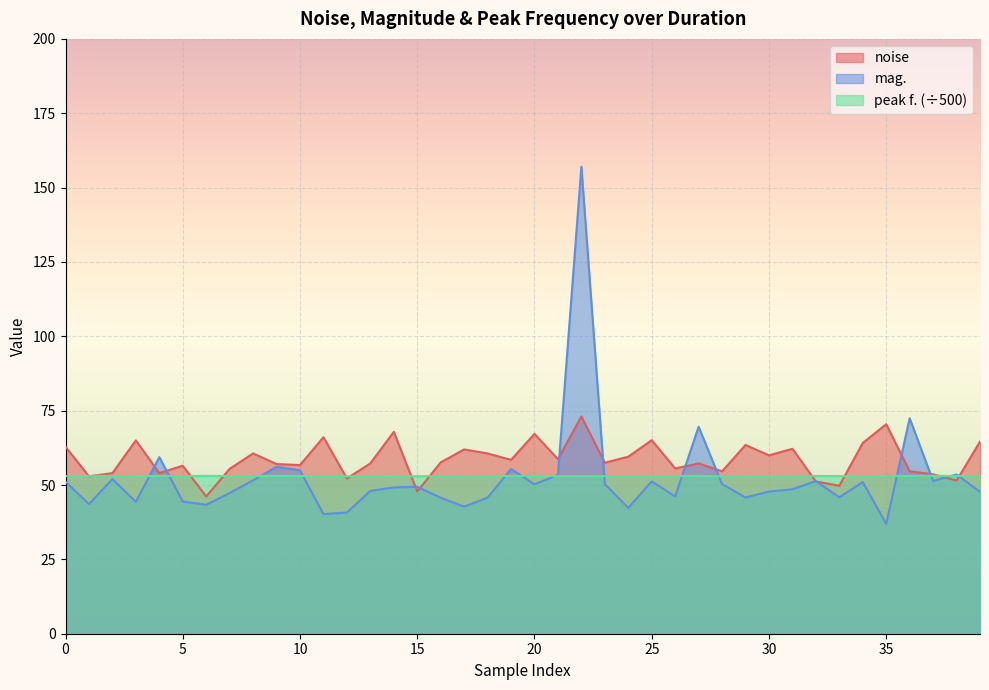

Is the value of noise at 13 greater than the value of mag. at 30?

Yes